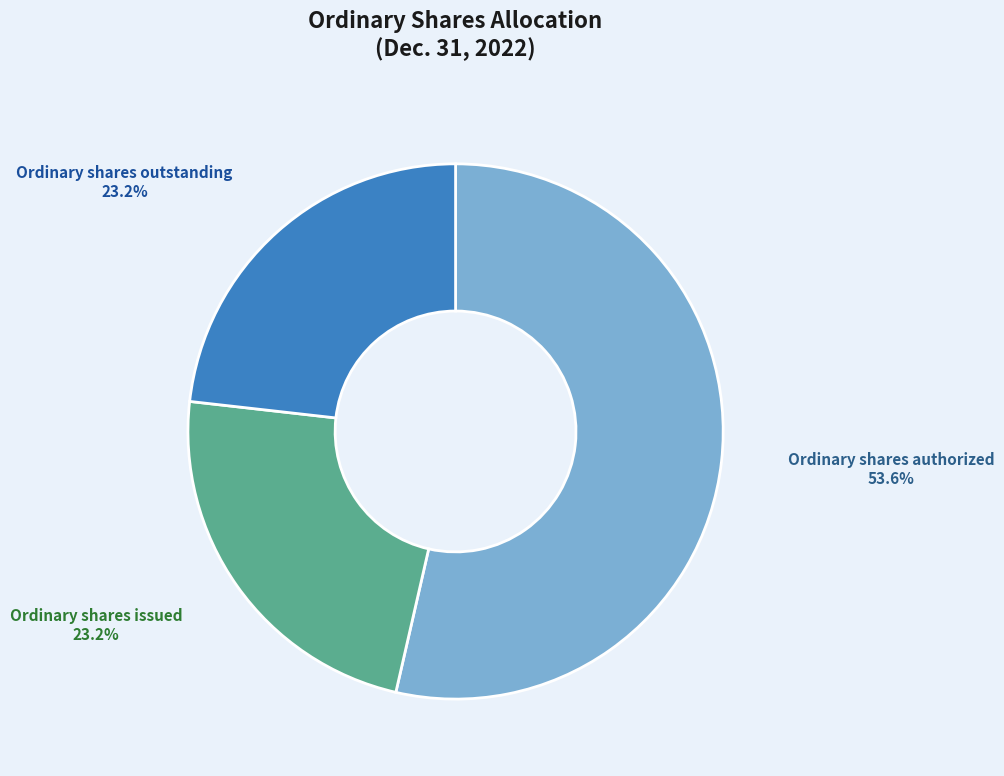

Is there a majority slice in this chart?

Yes